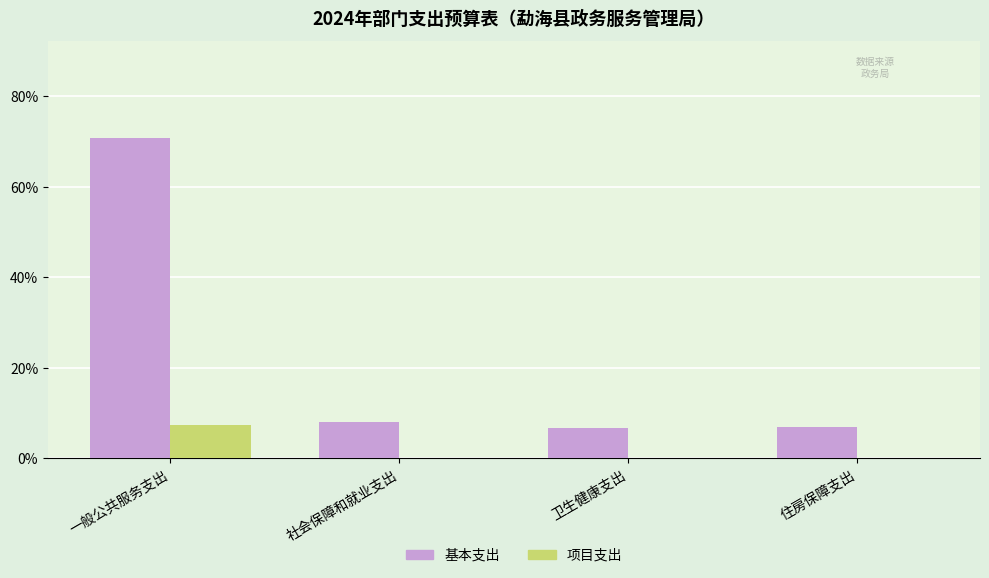

Is it true that 基本支出 equals 101.6 at 一般公共服务支出?

False